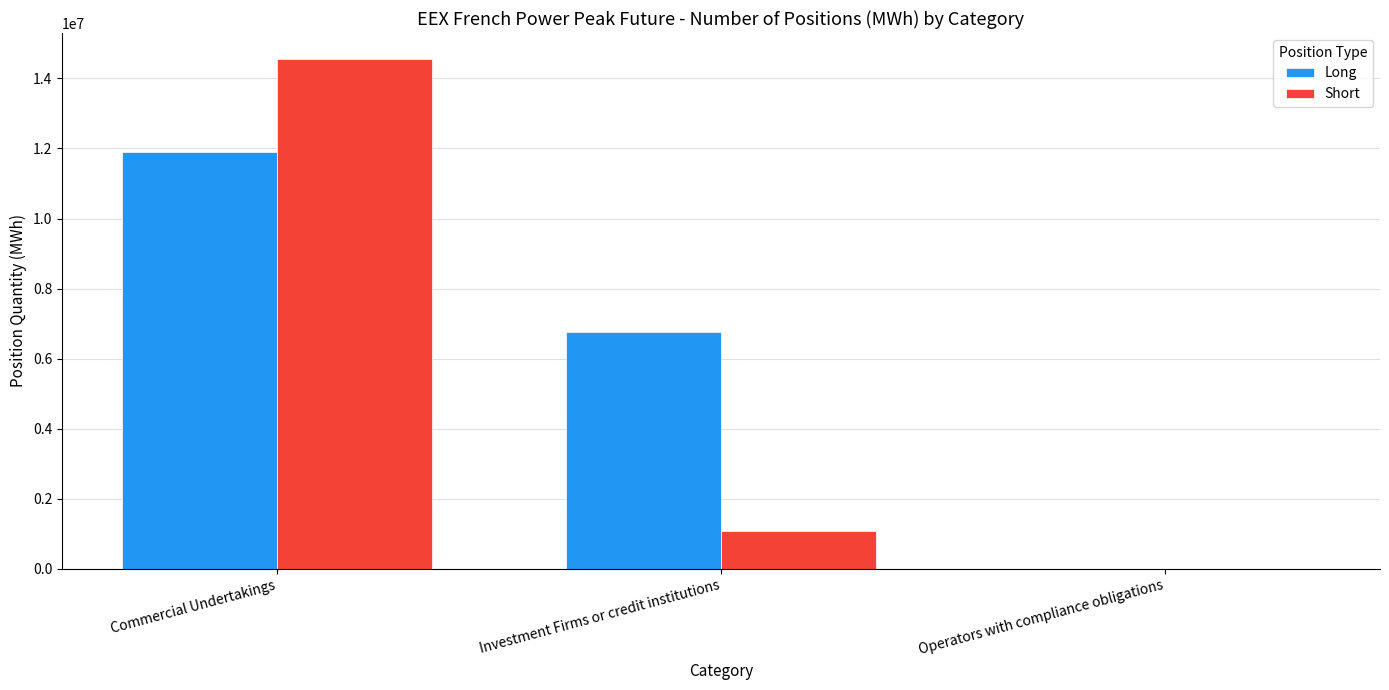

Which series changed the most between Investment Firms or credit institutions and Operators with compliance obligations?

Long